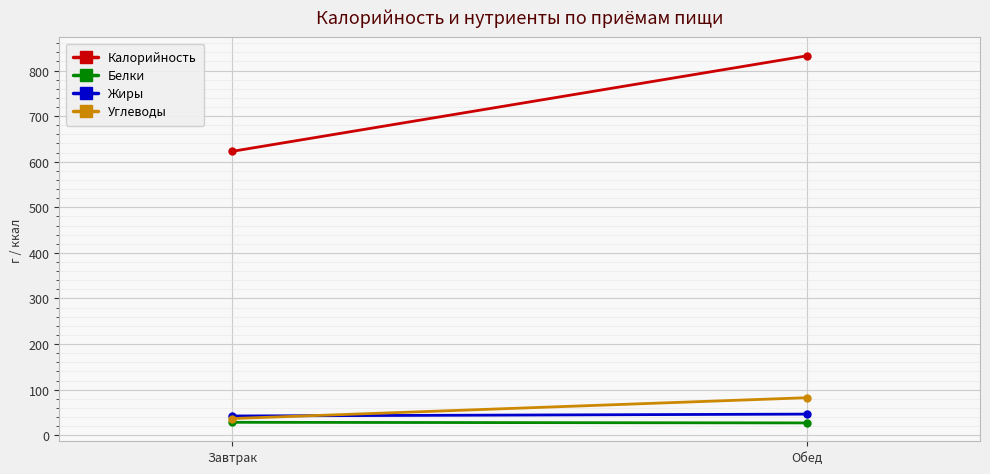

Which series has the largest range (max minus min)?

Калорийность